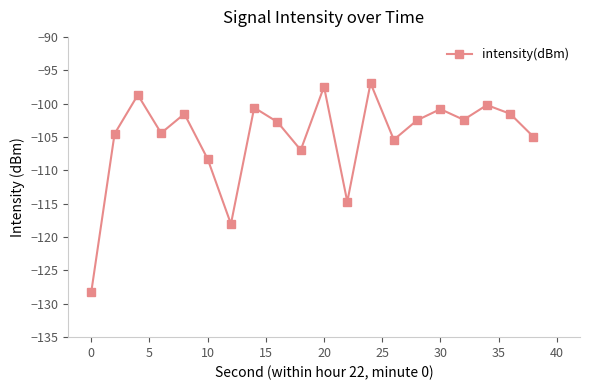

What is the value of the 14th point from the left?

-105.4